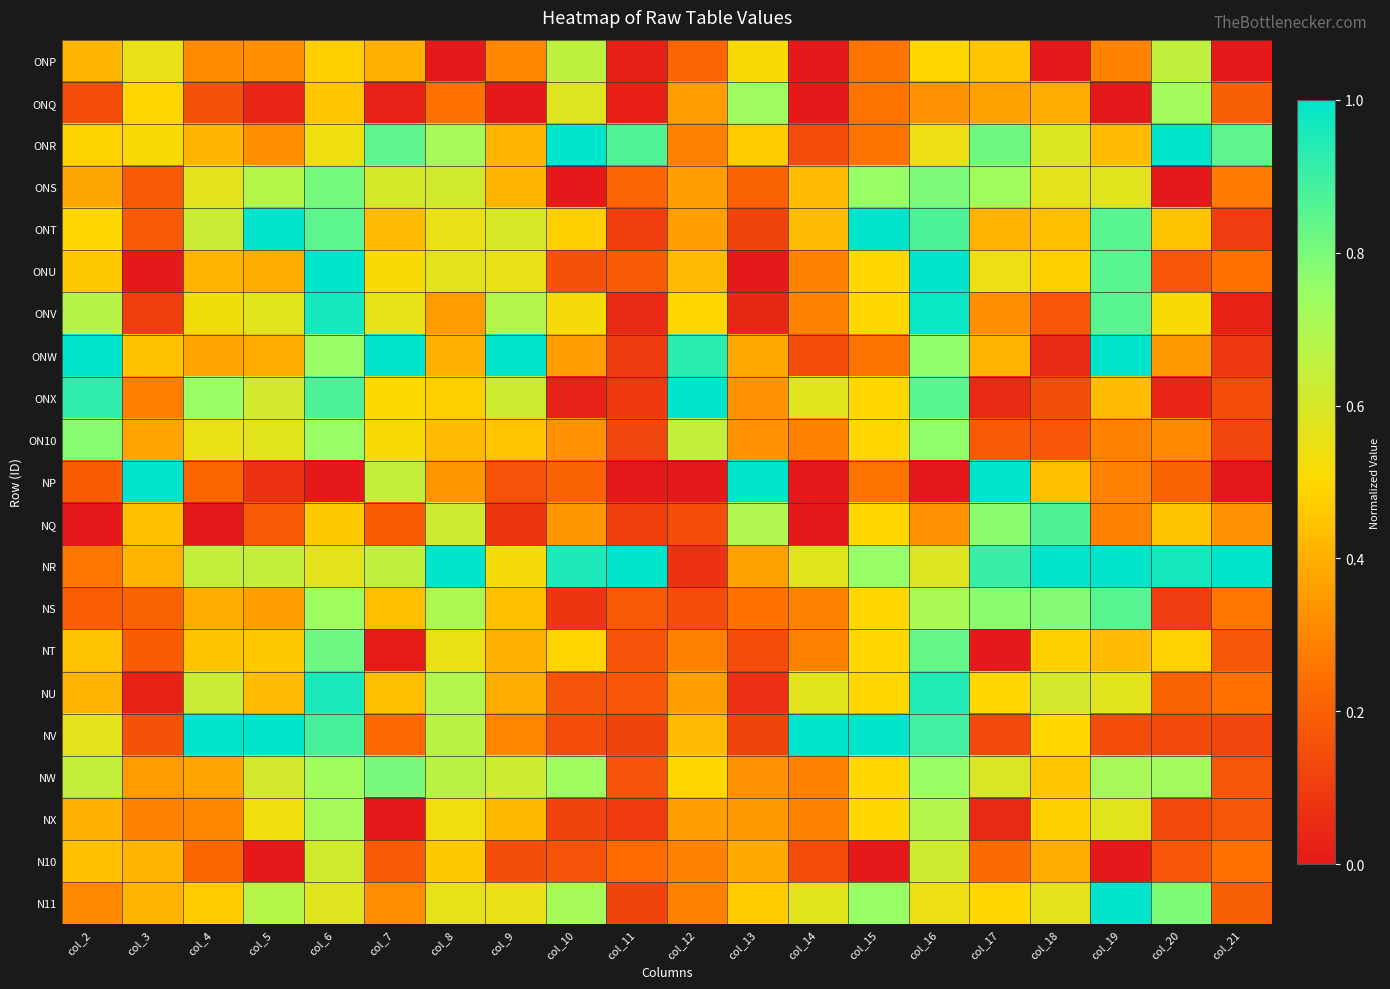

Reading right to left, list all the values displayed in this chart.

ONP: col_21=0.0	col_20=0.7	col_19=0.3	col_18=0.0	col_17=0.5	col_16=0.5	col_15=0.2	col_14=0.0	col_13=0.5	col_12=0.2	col_11=0.0	col_10=0.7	col_9=0.3	col_8=0.0	col_7=0.4	col_6=0.5	col_5=0.3	col_4=0.3	col_3=0.6	col_2=0.4
ONQ: col_21=0.2	col_20=0.7	col_19=0.0	col_18=0.4	col_17=0.4	col_16=0.3	col_15=0.2	col_14=0.0	col_13=0.7	col_12=0.4	col_11=0.0	col_10=0.6	col_9=0.0	col_8=0.2	col_7=0.0	col_6=0.5	col_5=0.0	col_4=0.2	col_3=0.5	col_2=0.1
ONR: col_21=0.8	col_20=1.0	col_19=0.4	col_18=0.6	col_17=0.8	col_16=0.5	col_15=0.2	col_14=0.1	col_13=0.5	col_12=0.3	col_11=0.9	col_10=1.0	col_9=0.4	col_8=0.7	col_7=0.8	col_6=0.5	col_5=0.3	col_4=0.4	col_3=0.5	col_2=0.5
ONS: col_21=0.3	col_20=0.0	col_19=0.6	col_18=0.6	col_17=0.7	col_16=0.8	col_15=0.8	col_14=0.4	col_13=0.2	col_12=0.4	col_11=0.2	col_10=0.0	col_9=0.4	col_8=0.6	col_7=0.6	col_6=0.8	col_5=0.7	col_4=0.6	col_3=0.2	col_2=0.4
ONT: col_21=0.1	col_20=0.4	col_19=0.9	col_18=0.4	col_17=0.4	col_16=0.9	col_15=1.0	col_14=0.4	col_13=0.1	col_12=0.4	col_11=0.1	col_10=0.5	col_9=0.6	col_8=0.6	col_7=0.4	col_6=0.8	col_5=1.0	col_4=0.6	col_3=0.2	col_2=0.5
ONU: col_21=0.2	col_20=0.2	col_19=0.9	col_18=0.5	col_17=0.5	col_16=1.0	col_15=0.5	col_14=0.3	col_13=0.0	col_12=0.4	col_11=0.2	col_10=0.2	col_9=0.6	col_8=0.6	col_7=0.5	col_6=1.0	col_5=0.4	col_4=0.4	col_3=0.0	col_2=0.5
ONV: col_21=0.0	col_20=0.5	col_19=0.9	col_18=0.2	col_17=0.3	col_16=1.0	col_15=0.5	col_14=0.3	col_13=0.0	col_12=0.5	col_11=0.0	col_10=0.5	col_9=0.7	col_8=0.4	col_7=0.6	col_6=1.0	col_5=0.6	col_4=0.5	col_3=0.1	col_2=0.7
ONW: col_21=0.1	col_20=0.3	col_19=1.0	col_18=0.0	col_17=0.4	col_16=0.8	col_15=0.2	col_14=0.1	col_13=0.4	col_12=0.9	col_11=0.1	col_10=0.4	col_9=1.0	col_8=0.4	col_7=1.0	col_6=0.7	col_5=0.4	col_4=0.4	col_3=0.4	col_2=1.0
ONX: col_21=0.1	col_20=0.0	col_19=0.4	col_18=0.2	col_17=0.0	col_16=0.9	col_15=0.5	col_14=0.6	col_13=0.3	col_12=1.0	col_11=0.1	col_10=0.0	col_9=0.6	col_8=0.5	col_7=0.5	col_6=0.9	col_5=0.6	col_4=0.7	col_3=0.3	col_2=0.9
ON10: col_21=0.1	col_20=0.3	col_19=0.3	col_18=0.2	col_17=0.2	col_16=0.8	col_15=0.5	col_14=0.3	col_13=0.3	col_12=0.6	col_11=0.1	col_10=0.3	col_9=0.5	col_8=0.4	col_7=0.5	col_6=0.7	col_5=0.6	col_4=0.5	col_3=0.4	col_2=0.8
NP: col_21=0.0	col_20=0.2	col_19=0.3	col_18=0.4	col_17=1.0	col_16=0.0	col_15=0.2	col_14=0.0	col_13=1.0	col_12=0.0	col_11=0.0	col_10=0.2	col_9=0.2	col_8=0.3	col_7=0.6	col_6=0.0	col_5=0.1	col_4=0.2	col_3=1.0	col_2=0.2
NQ: col_21=0.3	col_20=0.4	col_19=0.3	col_18=0.9	col_17=0.8	col_16=0.3	col_15=0.5	col_14=0.0	col_13=0.7	col_12=0.1	col_11=0.1	col_10=0.3	col_9=0.1	col_8=0.6	col_7=0.2	col_6=0.5	col_5=0.2	col_4=0.0	col_3=0.4	col_2=0.0
NR: col_21=1.0	col_20=1.0	col_19=1.0	col_18=1.0	col_17=0.9	col_16=0.6	col_15=0.8	col_14=0.6	col_13=0.4	col_12=0.1	col_11=1.0	col_10=1.0	col_9=0.5	col_8=1.0	col_7=0.7	col_6=0.6	col_5=0.6	col_4=0.6	col_3=0.4	col_2=0.3
NS: col_21=0.3	col_20=0.1	col_19=0.9	col_18=0.8	col_17=0.8	col_16=0.7	col_15=0.5	col_14=0.3	col_13=0.2	col_12=0.1	col_11=0.2	col_10=0.1	col_9=0.4	col_8=0.7	col_7=0.4	col_6=0.7	col_5=0.4	col_4=0.4	col_3=0.2	col_2=0.2
NT: col_21=0.2	col_20=0.5	col_19=0.4	col_18=0.5	col_17=0.0	col_16=0.8	col_15=0.5	col_14=0.3	col_13=0.1	col_12=0.3	col_11=0.2	col_10=0.5	col_9=0.4	col_8=0.5	col_7=0.0	col_6=0.8	col_5=0.5	col_4=0.5	col_3=0.2	col_2=0.4
NU: col_21=0.2	col_20=0.2	col_19=0.6	col_18=0.6	col_17=0.5	col_16=0.9	col_15=0.5	col_14=0.6	col_13=0.1	col_12=0.4	col_11=0.2	col_10=0.2	col_9=0.4	col_8=0.7	col_7=0.4	col_6=1.0	col_5=0.4	col_4=0.6	col_3=0.0	col_2=0.4
NV: col_21=0.1	col_20=0.1	col_19=0.1	col_18=0.5	col_17=0.1	col_16=0.9	col_15=1.0	col_14=1.0	col_13=0.1	col_12=0.4	col_11=0.1	col_10=0.1	col_9=0.3	col_8=0.7	col_7=0.2	col_6=0.9	col_5=1.0	col_4=1.0	col_3=0.2	col_2=0.6
NW: col_21=0.2	col_20=0.7	col_19=0.7	col_18=0.5	col_17=0.6	col_16=0.7	col_15=0.5	col_14=0.3	col_13=0.3	col_12=0.5	col_11=0.2	col_10=0.7	col_9=0.6	col_8=0.7	col_7=0.8	col_6=0.7	col_5=0.6	col_4=0.4	col_3=0.4	col_2=0.6
NX: col_21=0.2	col_20=0.1	col_19=0.6	col_18=0.5	col_17=0.0	col_16=0.7	col_15=0.5	col_14=0.3	col_13=0.3	col_12=0.4	col_11=0.1	col_10=0.1	col_9=0.4	col_8=0.5	col_7=0.0	col_6=0.7	col_5=0.5	col_4=0.3	col_3=0.3	col_2=0.4
N10: col_21=0.2	col_20=0.2	col_19=0.0	col_18=0.4	col_17=0.2	col_16=0.6	col_15=0.0	col_14=0.1	col_13=0.4	col_12=0.3	col_11=0.2	col_10=0.2	col_9=0.2	col_8=0.5	col_7=0.2	col_6=0.6	col_5=0.0	col_4=0.2	col_3=0.4	col_2=0.4
N11: col_21=0.2	col_20=0.8	col_19=1.0	col_18=0.6	col_17=0.5	col_16=0.5	col_15=0.8	col_14=0.6	col_13=0.5	col_12=0.3	col_11=0.1	col_10=0.7	col_9=0.6	col_8=0.6	col_7=0.3	col_6=0.6	col_5=0.7	col_4=0.5	col_3=0.4	col_2=0.3